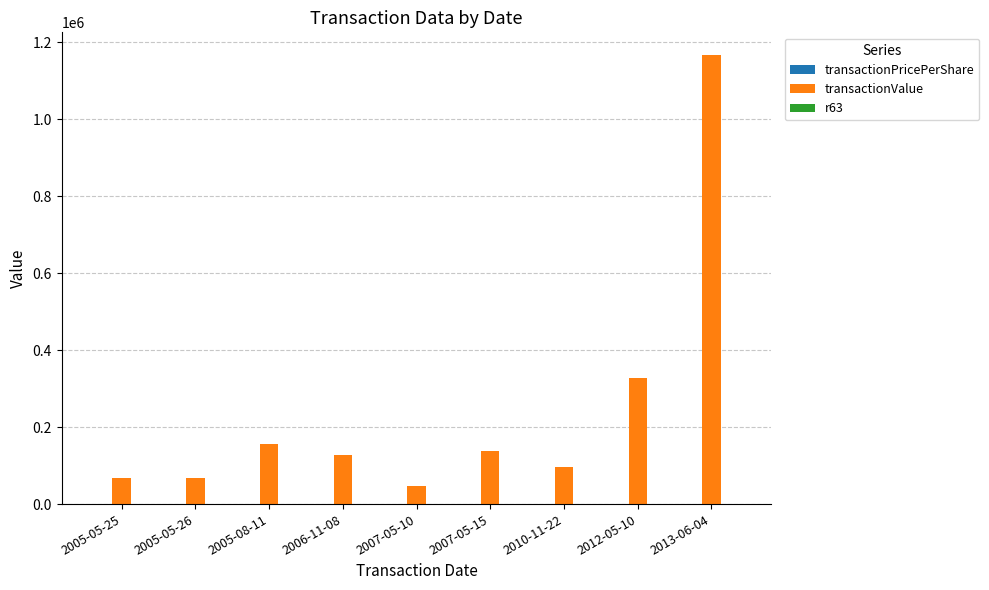

What is the difference between the transactionValue values at 2005-05-25 and 2010-11-22?

28820.0